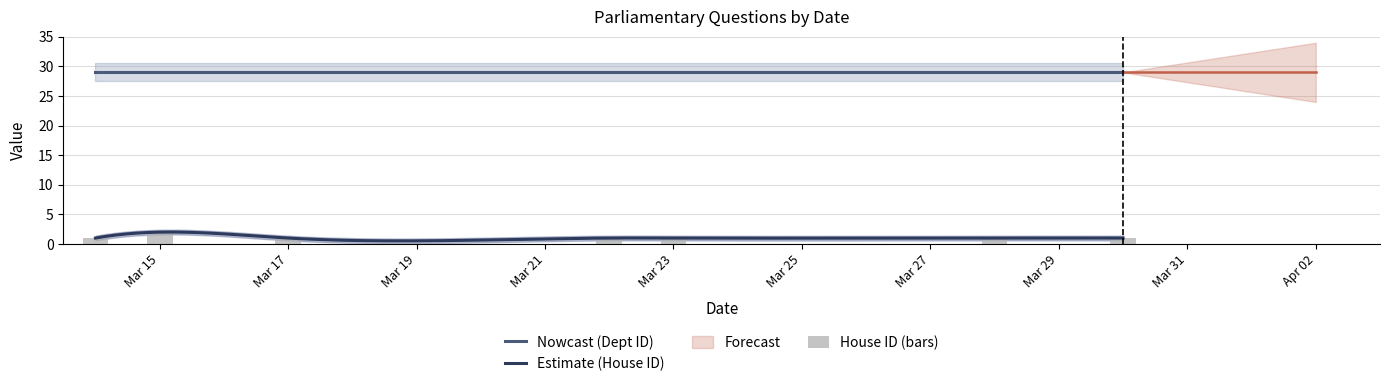

At which label is the value closest to 1?

2022-03-14